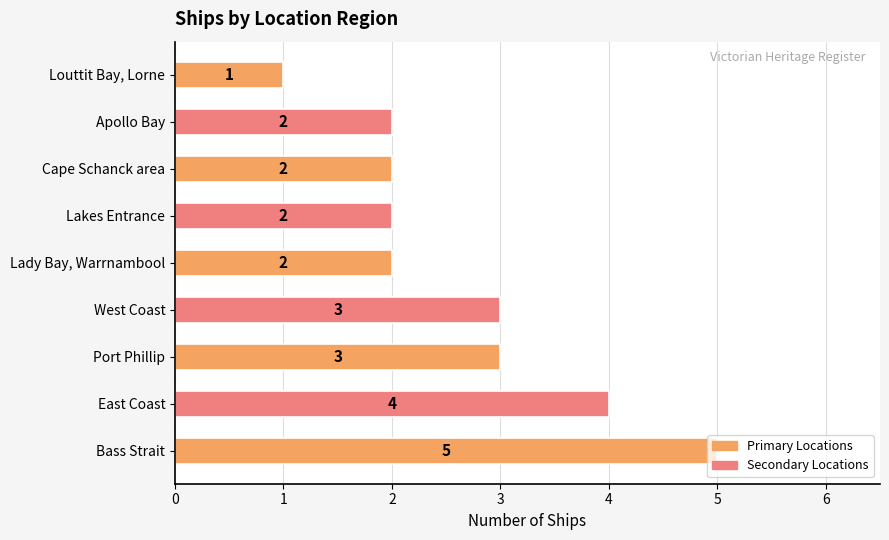

Does the chart contain stacked bars?

No